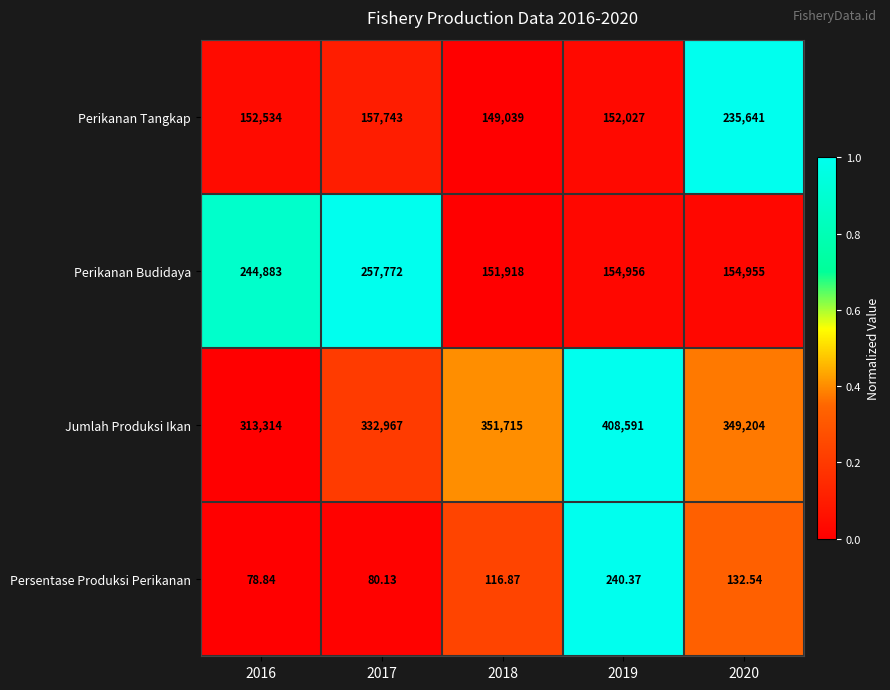

Which series has the largest range (max minus min)?

Perikanan Budidaya